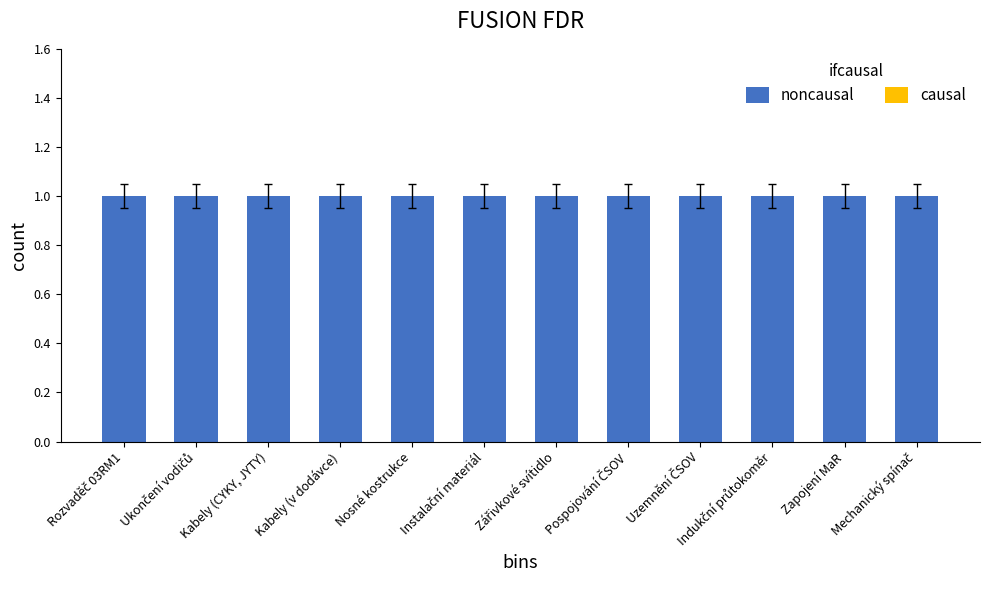

Reading right to left, extract all data points from this chart.

noncausal: Mechanický spínač=1	Zapojení MaR=1	Indukční průtokoměr=1	Uzemnění ČSOV=1	Pospojování ČSOV=1	Zářivkové svítidlo=1	Instalační materiál=1	Nosné kostrukce=1	Kabely (v dodávce)=1	Kabely (CYKY, JYTY)=1	Ukončení vodičů=1	Rozvaděč 03RM1=1
causal: Mechanický spínač=0	Zapojení MaR=0	Indukční průtokoměr=0	Uzemnění ČSOV=0	Pospojování ČSOV=0	Zářivkové svítidlo=0	Instalační materiál=0	Nosné kostrukce=0	Kabely (v dodávce)=0	Kabely (CYKY, JYTY)=0	Ukončení vodičů=0	Rozvaděč 03RM1=0